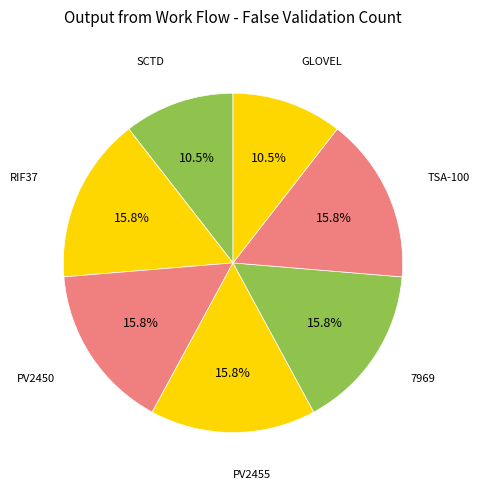

Is there a majority slice in this chart?

No